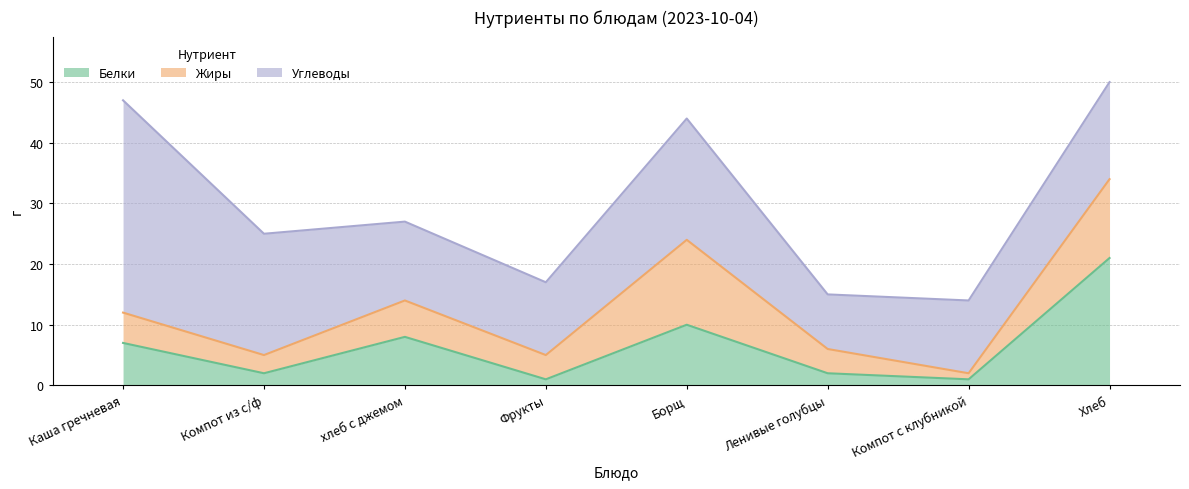

True or false: Белки has a value of 7 at Каша гречневая.

True